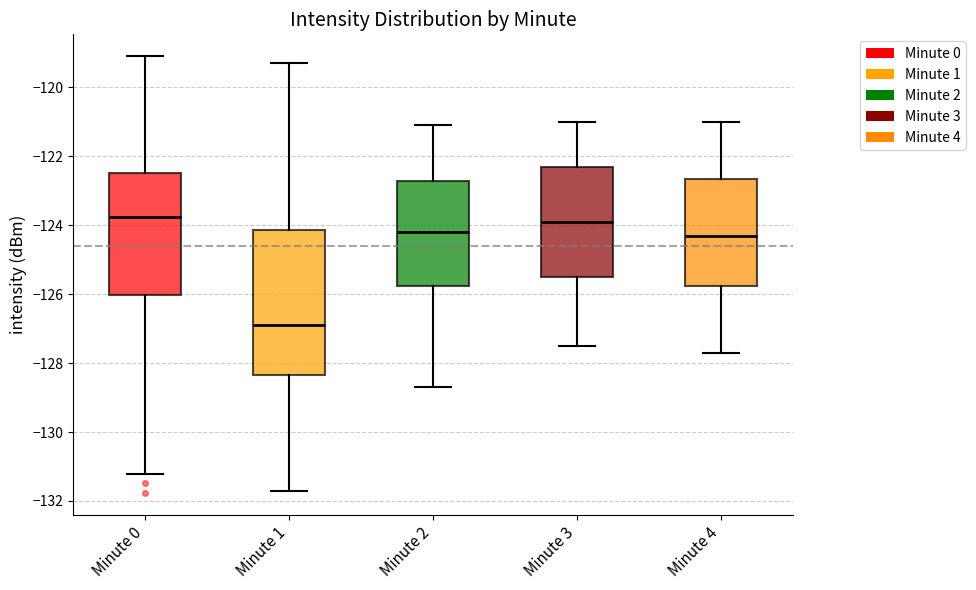

Reading left to right, transcribe this box plot: for each box, give where its median line is, the range the box spans, and where its two whiskers end, as read against the y-axis. The values are not printed on the chart, so give them approximately, as read against the axis.

Minute 0: median -123.8, box -126.0 to -122.4, whiskers -131.2 to -119.0
Minute 1: median -127.0, box -128.4 to -124.2, whiskers -131.8 to -119.2
Minute 2: median -124.2, box -125.8 to -122.8, whiskers -128.6 to -121.0
Minute 3: median -123.8, box -125.4 to -122.2, whiskers -127.4 to -121.0
Minute 4: median -124.2, box -125.8 to -122.6, whiskers -127.6 to -121.0